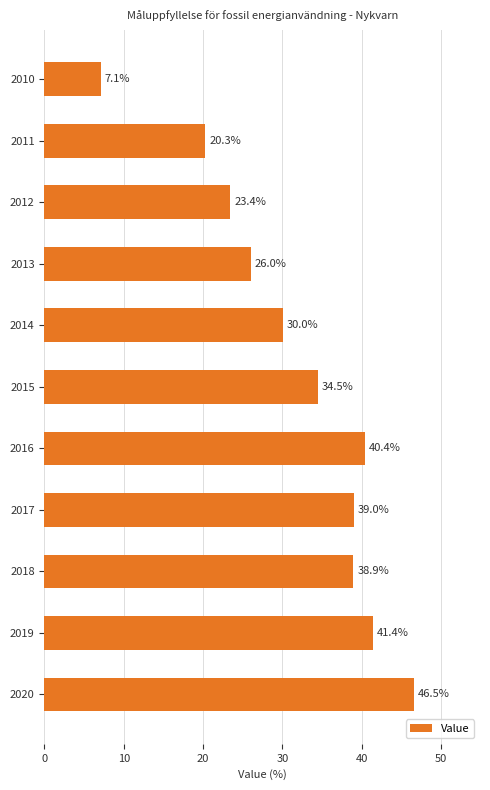

What is the maximum value shown in the chart?

46.5